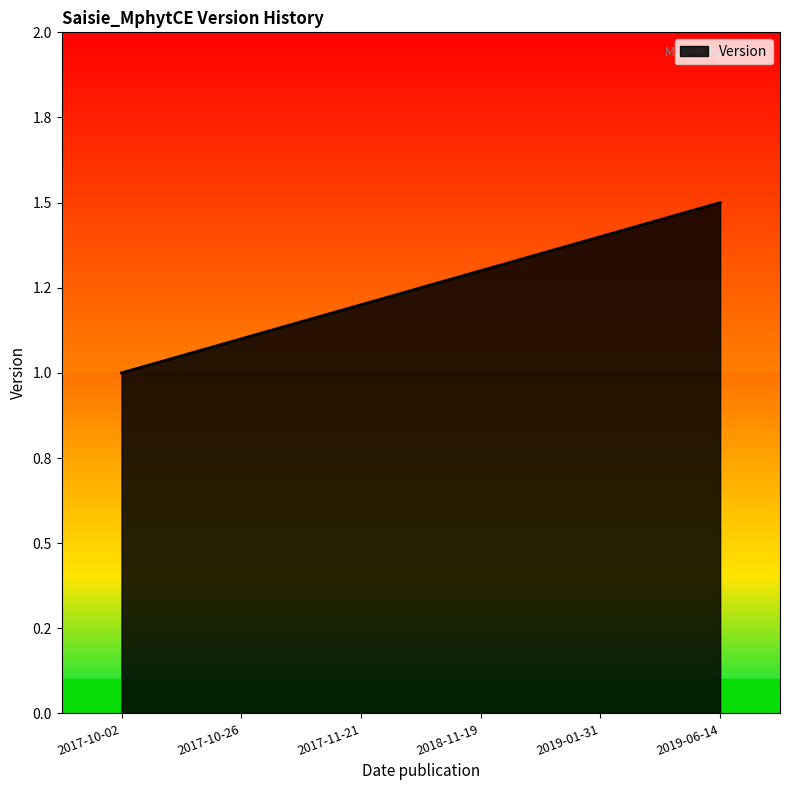

Between 2019-01-31 and 2017-11-21, which is larger?

2019-01-31